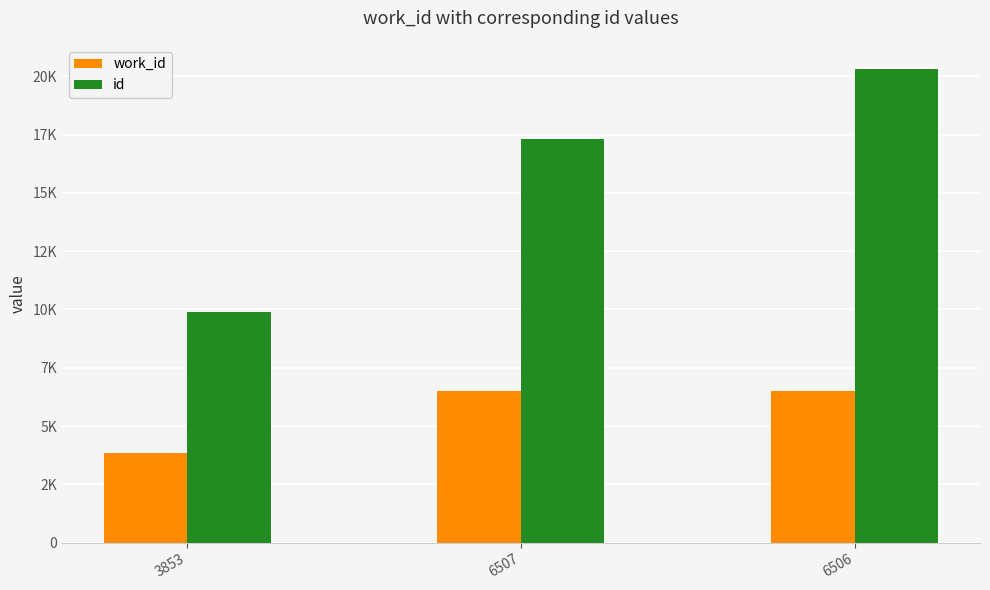

At how many categories does at least one series exceed 14915?

2